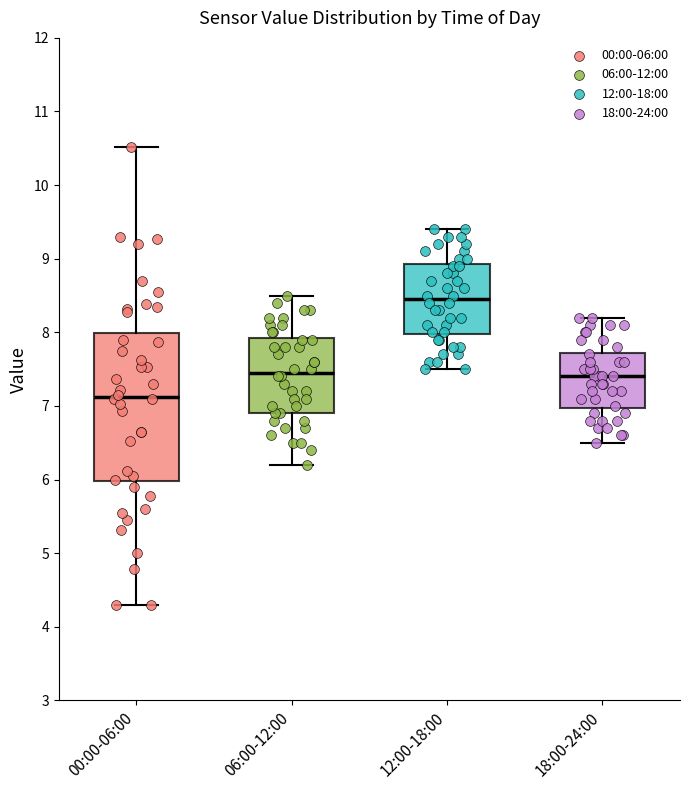

Which box has the highest median line?

12:00-18:00